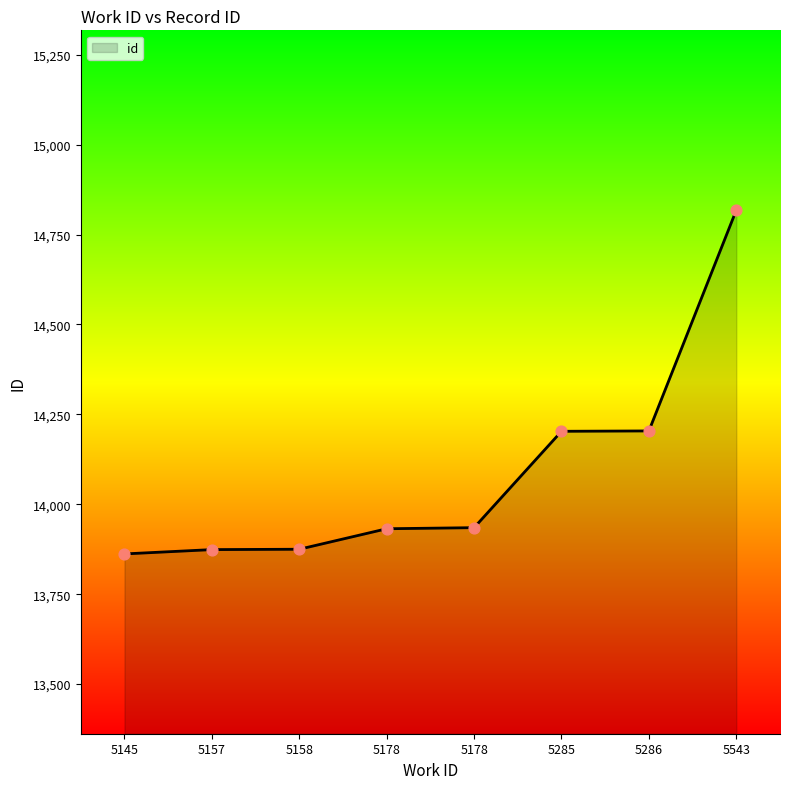

Which has a higher value, 5145 or 5178?

5178